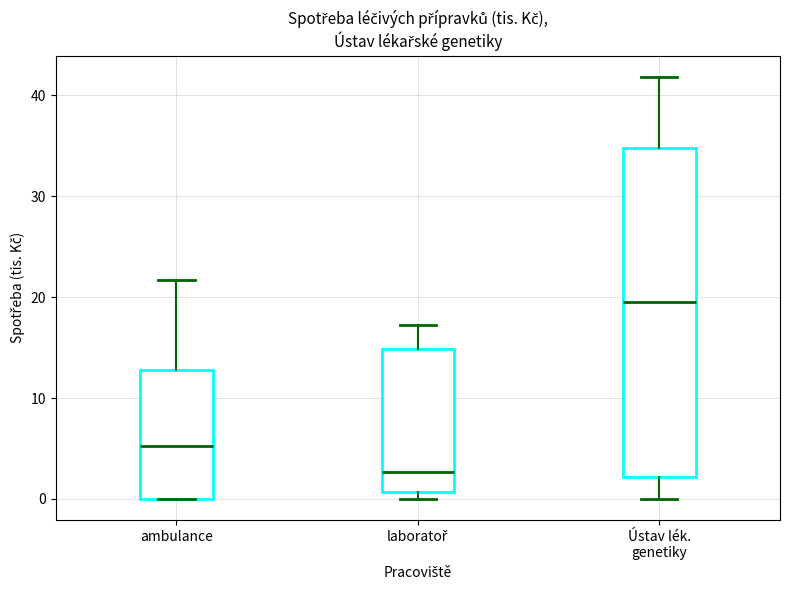

Comparing the boxes themselves (not the whiskers), which one is the tallest?

Ústav lék. genetiky